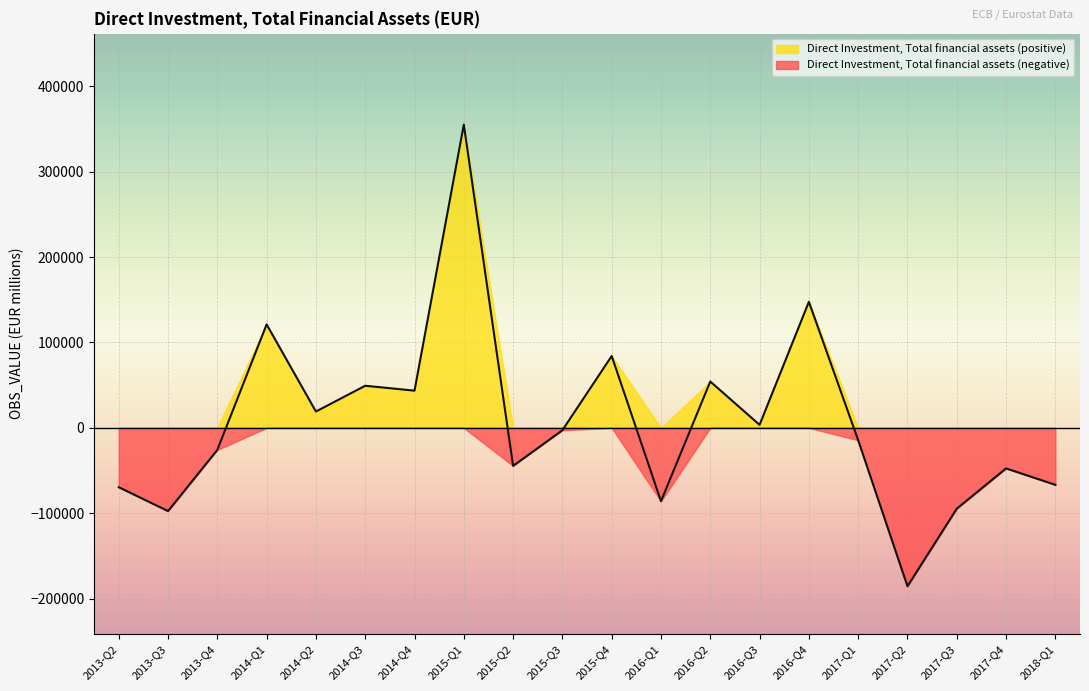

Reading right to left, transcribe all the data shown in this chart.

2018-Q1=-66730.4	2017-Q4=-47499.8	2017-Q3=-94665.7	2017-Q2=-185518.3	2017-Q1=-14470.4	2016-Q4=147595.4	2016-Q3=3508.9	2016-Q2=54264.0	2016-Q1=-85920.9	2015-Q4=84151.3	2015-Q3=-2798.0	2015-Q2=-44514.2	2015-Q1=355105.1	2014-Q4=43567.2	2014-Q3=49304.6	2014-Q2=19110.3	2014-Q1=121145.7	2013-Q4=-25790.8	2013-Q3=-97468.0	2013-Q2=-69487.8